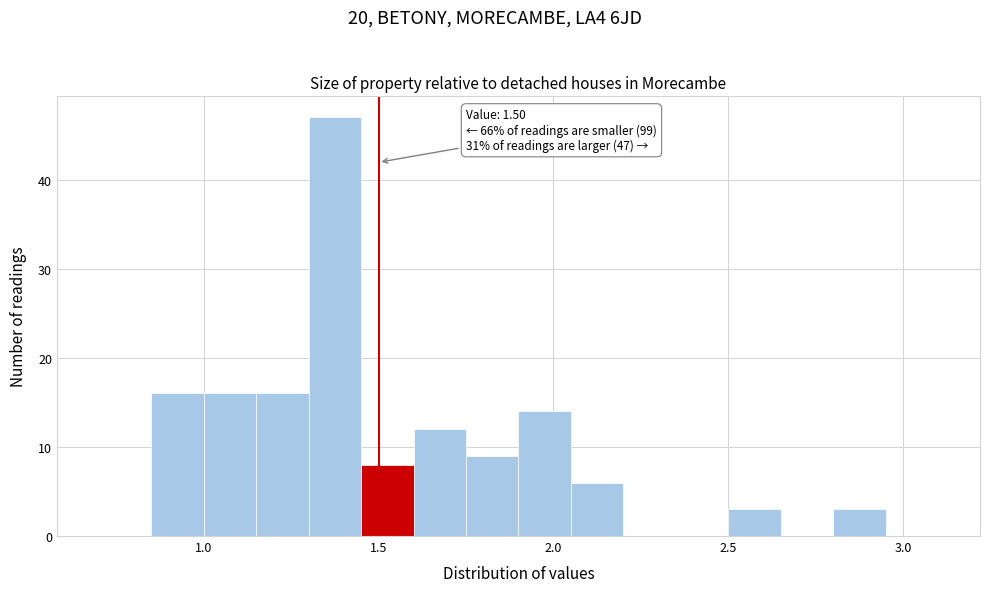

Around what value on the x-axis is the tallest bar? Give the approximate position of its centre, as read against the axis.

1.40